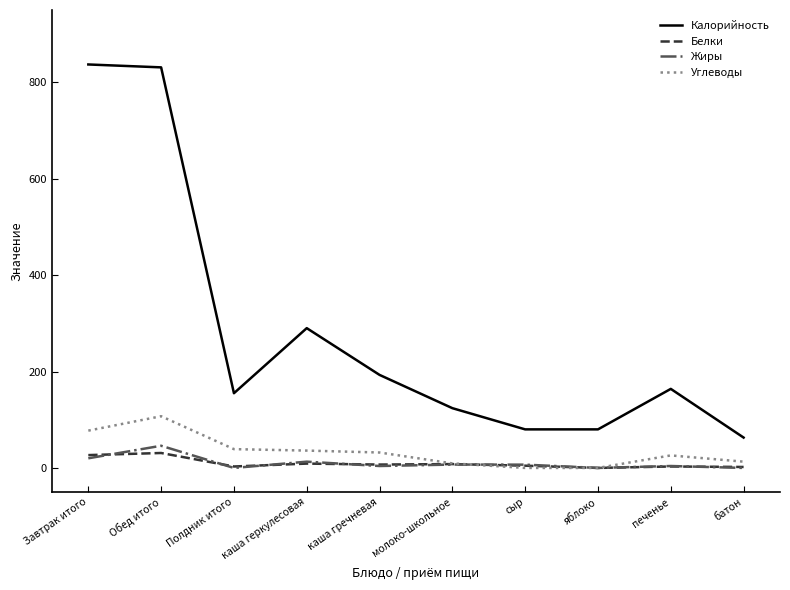

What are all the series names shown in the legend?

Калорийность, Белки, Жиры, Углеводы